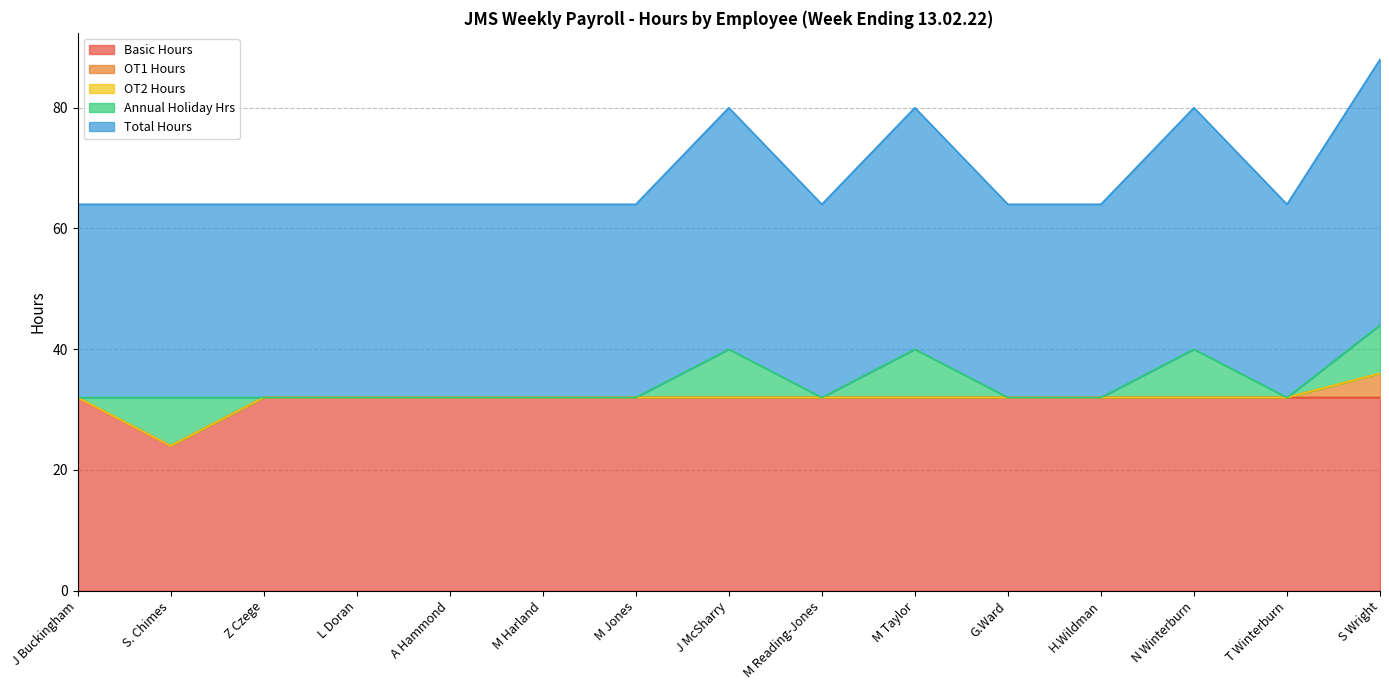

What is the maximum value shown in the chart?

44